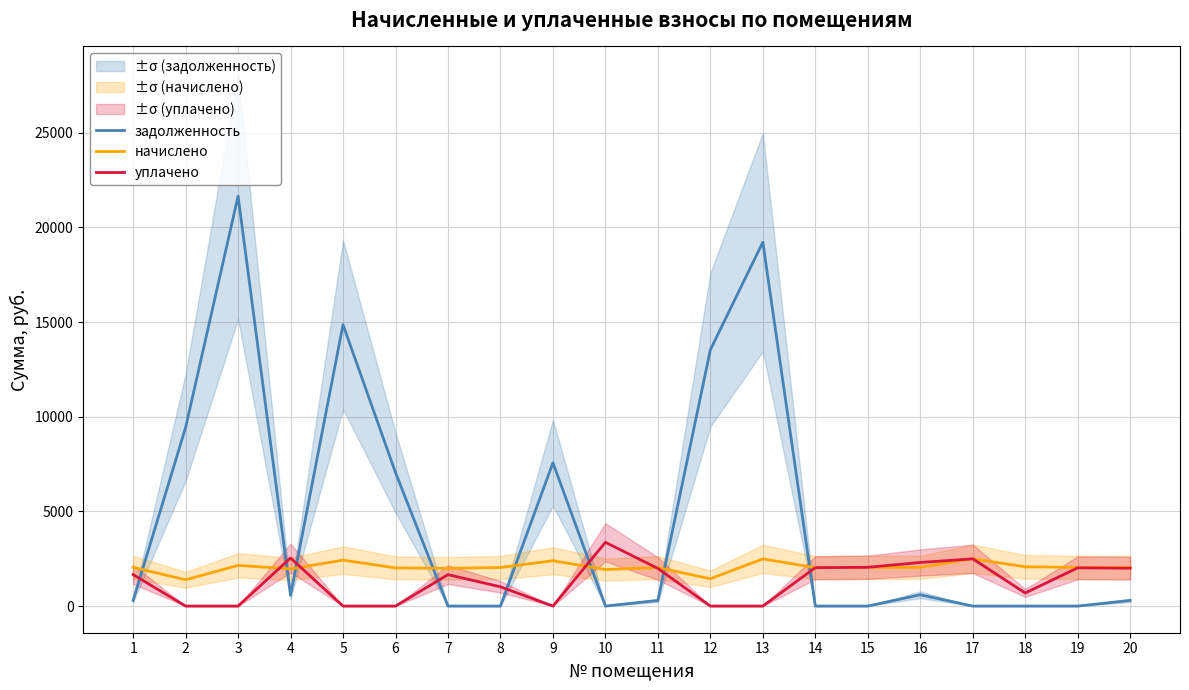

How many series are shown in this chart?

3